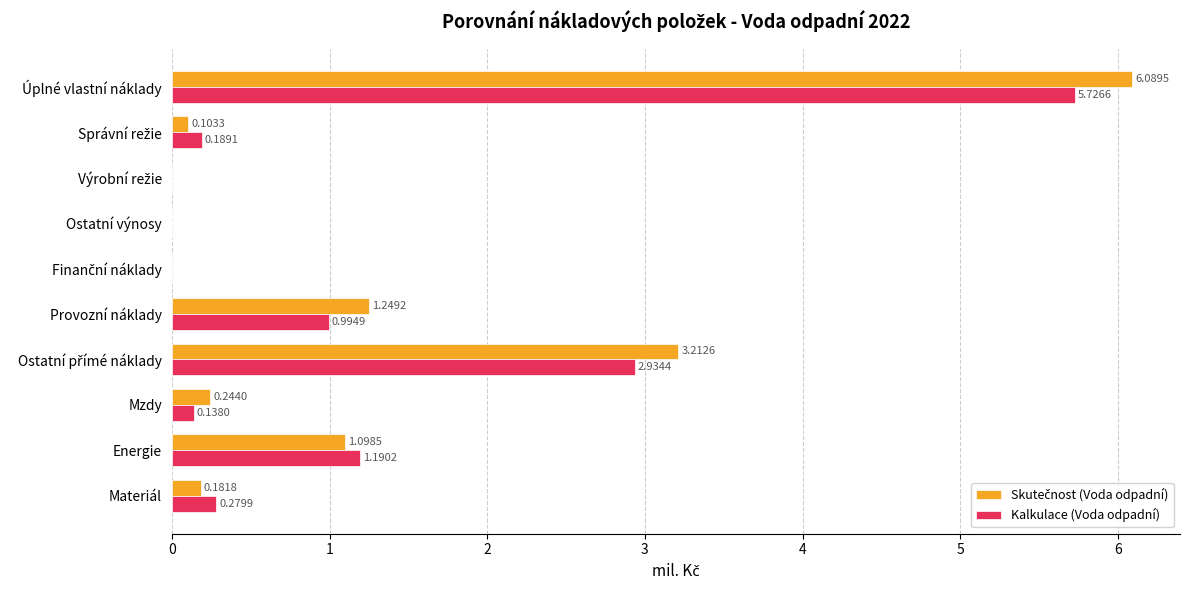

At which category is the sum across all series the highest?

Úplné vlastní náklady